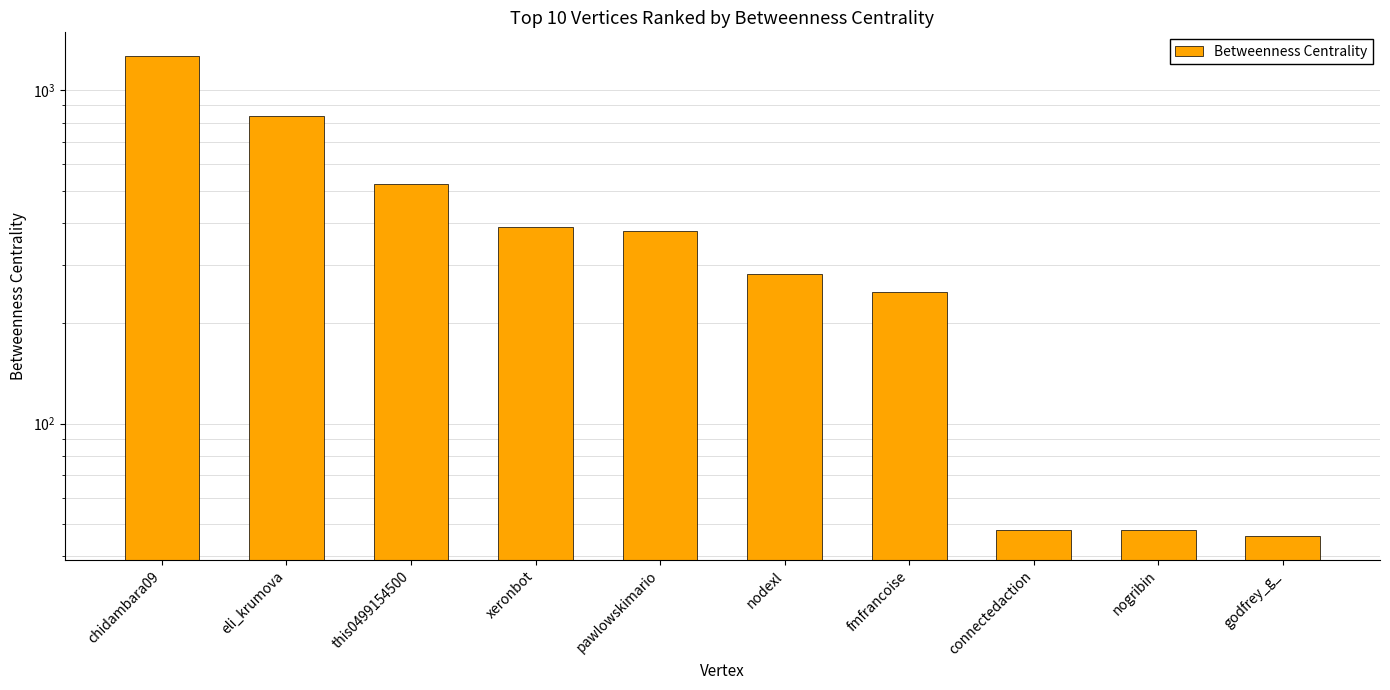

What is the smallest value displayed?

46.1